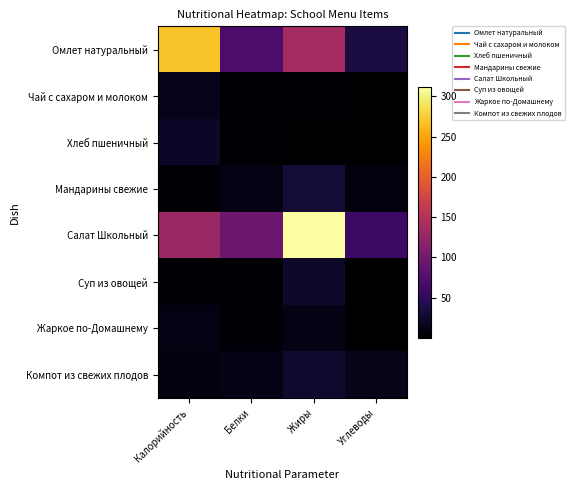

At Жиры, list the series in order from largest to smallest.

Салат Школьный, Омлет натуральный, Мандарины свежие, Компот из свежих плодов, Суп из овощей, Жаркое по-Домашнему, Чай с сахаром и молоком, Хлеб пшеничный